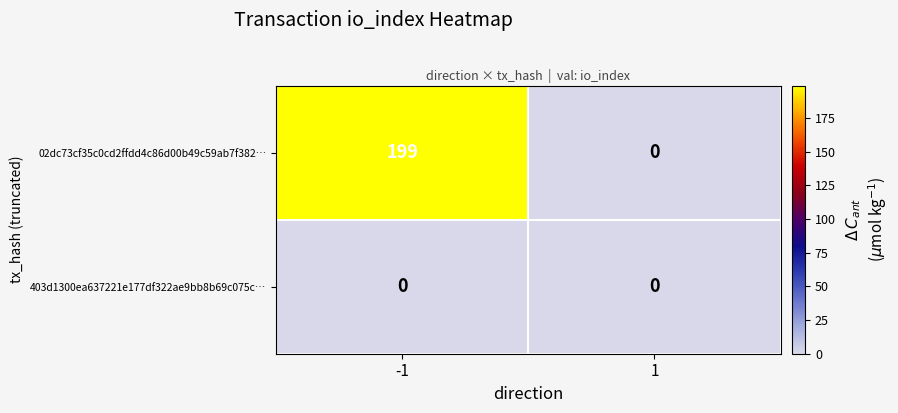

The 02dc73cf35c0cd2ffdd4c86d00b49c59ab7f382… series shows 0 at 1. True or false?

True